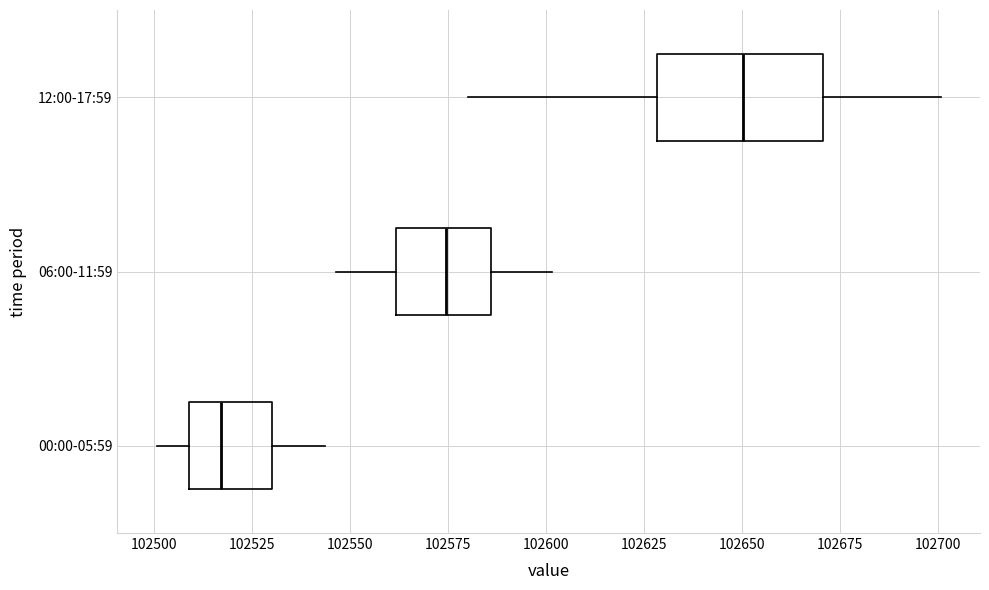

Which box's median line is the furthest to the right?

12:00-17:59